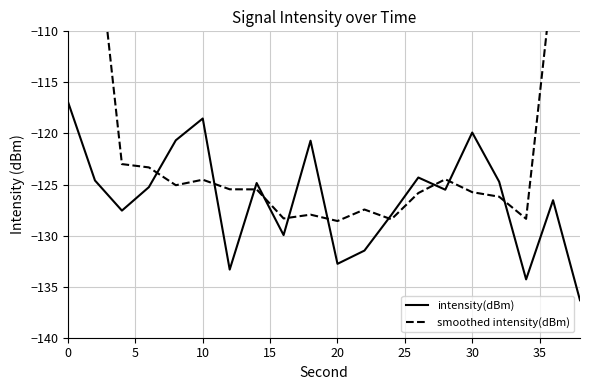

Which series ends up on top after the final intersection of smoothed intensity(dBm) and intensity(dBm)?

smoothed intensity(dBm)